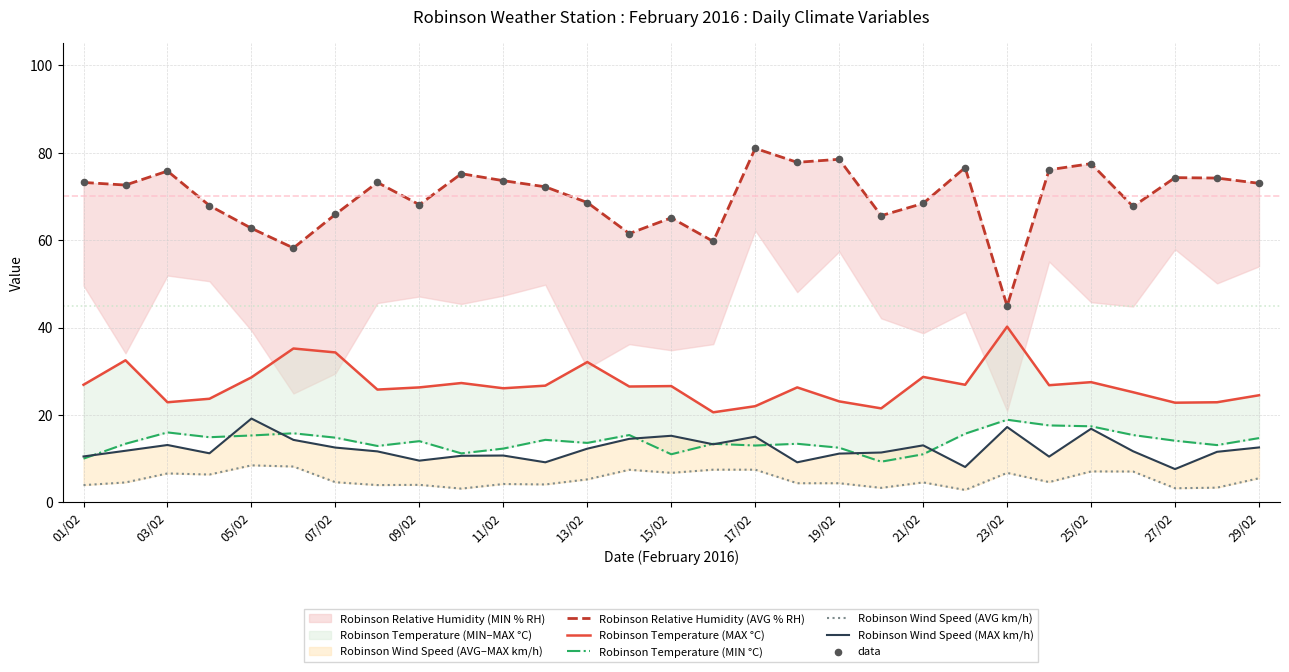

Which series reaches the minimum Y coordinate?

Robinson Wind Speed (AVG km/h)